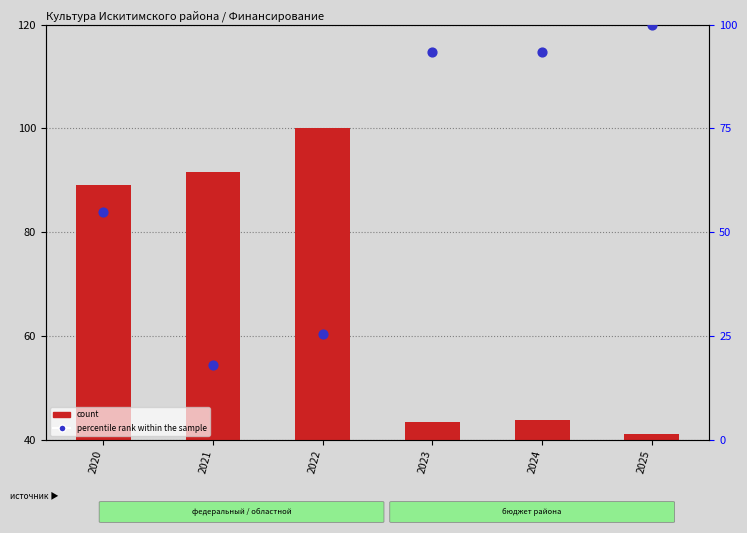

What are all the series names shown in the legend?

count, percentile rank within the sample